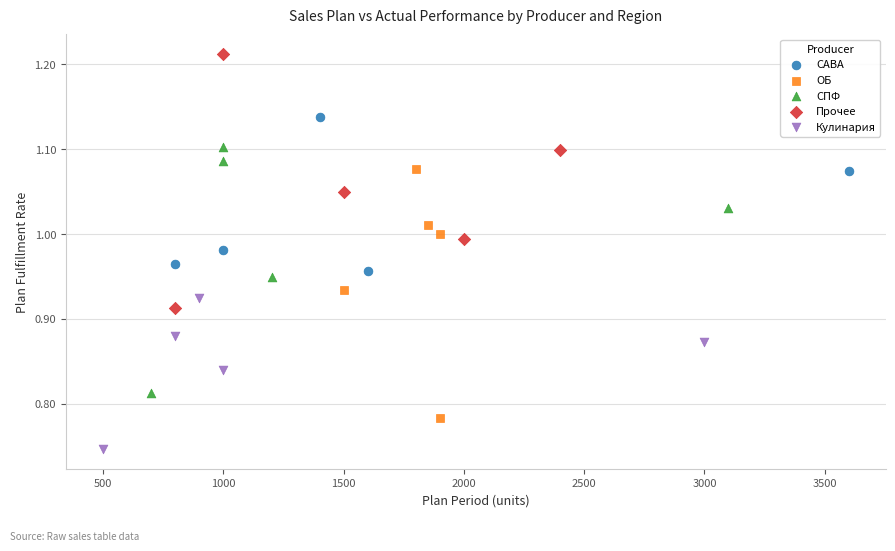

Which series reaches the maximum Y coordinate?

Прочее